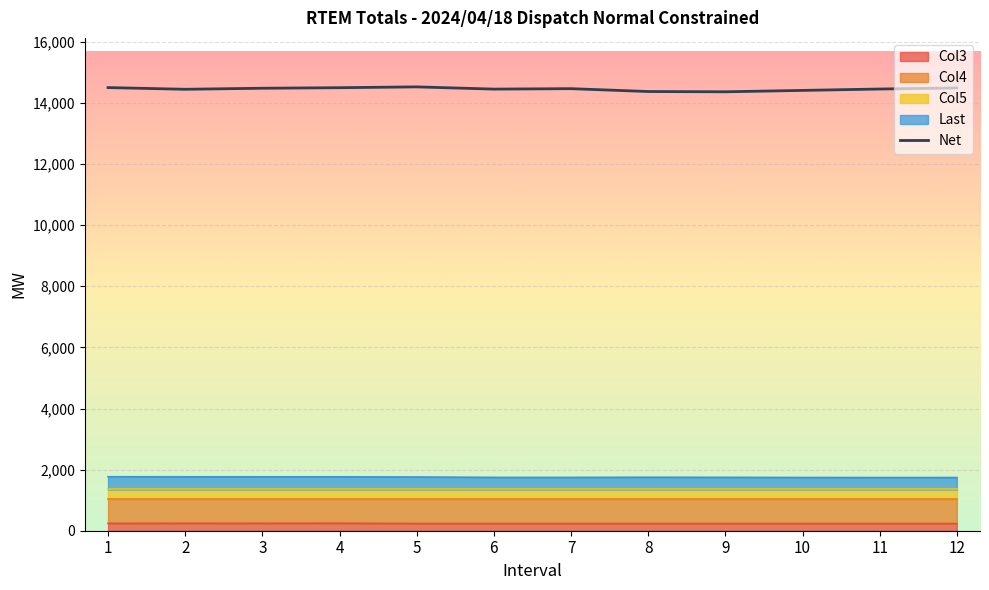

In Last, how many points are higher than both neighbors (excluding endpoints)?

1